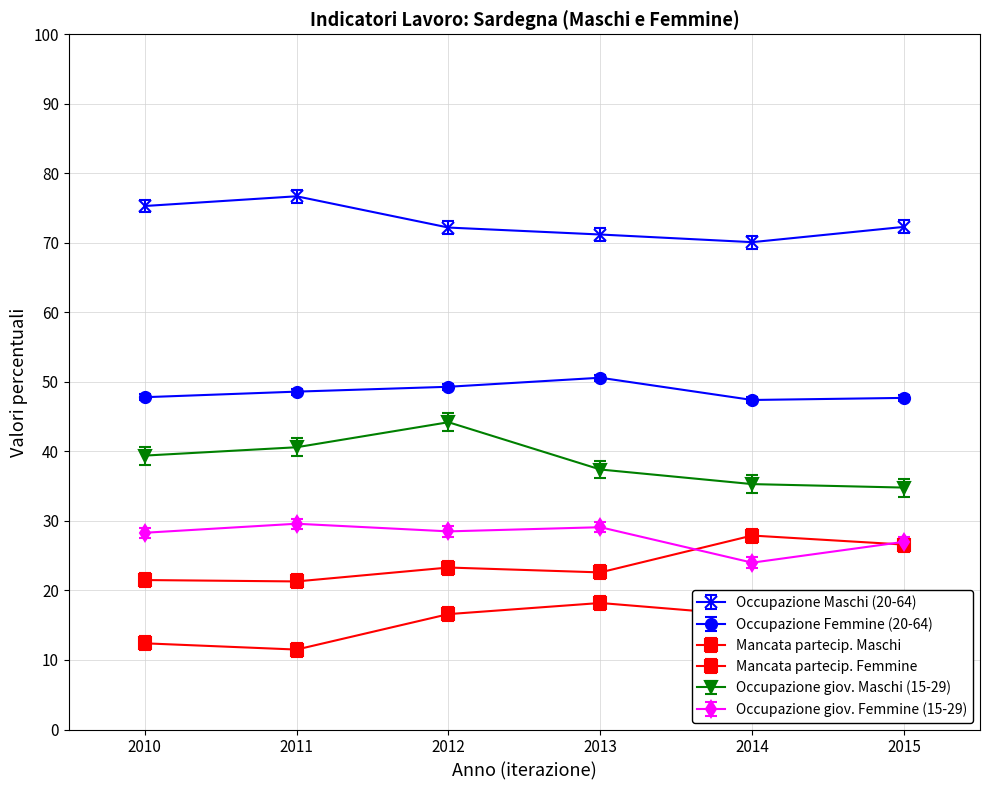

Is this an area chart (filled region under the line)?

No